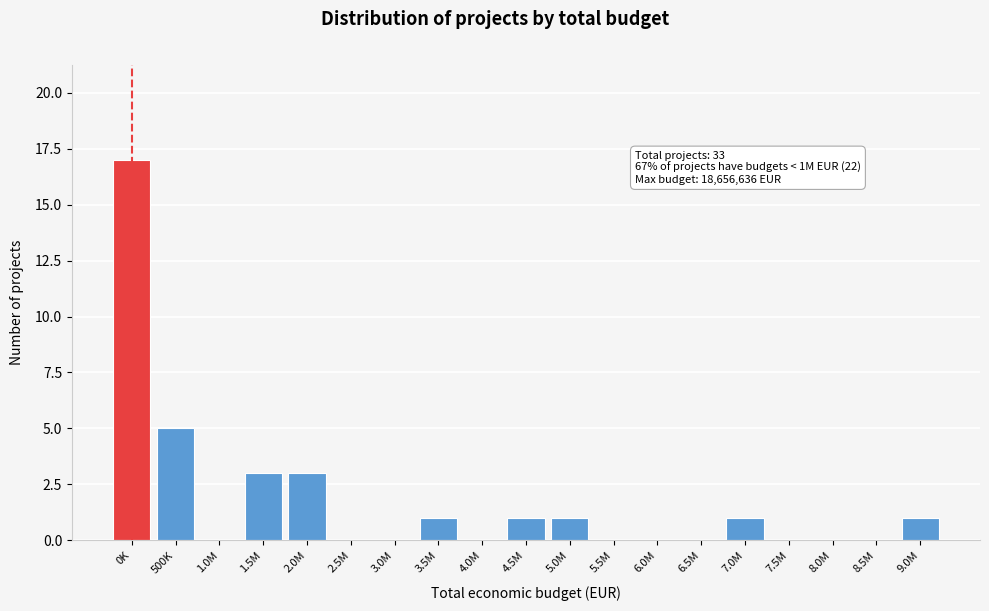

Reading left to right, transcribe all the data shown in this chart.

0K=17	500K=5	1.0M=0	1.5M=3	2.0M=3	2.5M=0	3.0M=0	3.5M=1	4.0M=0	4.5M=1	5.0M=1	5.5M=0	6.0M=0	6.5M=0	7.0M=1	7.5M=0	8.0M=0	8.5M=0	9.0M=1